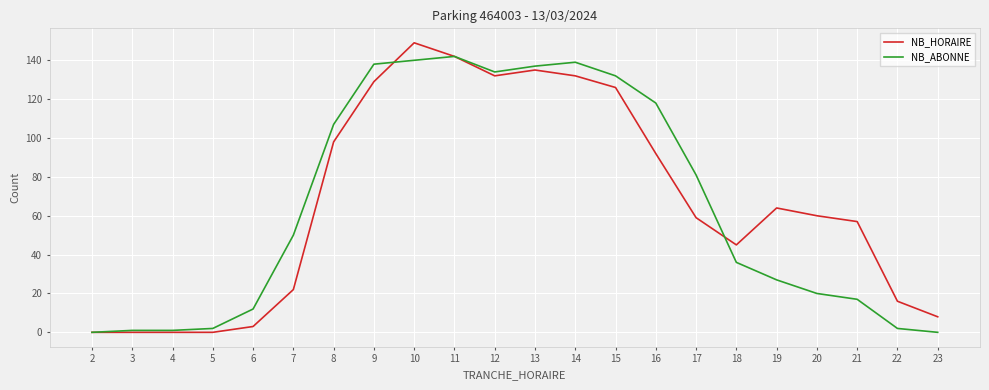

Between 3 and 15, which series saw the biggest shift?

NB_ABONNE